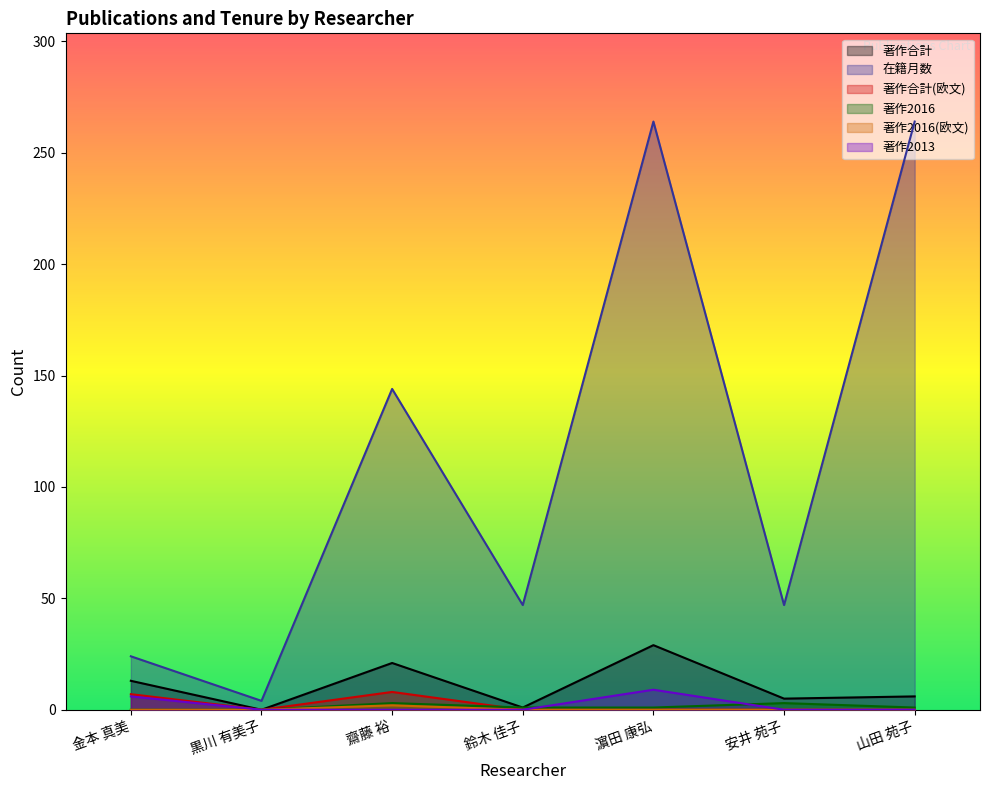

What are all the series names shown in the legend?

著作合計, 在籍月数, 著作合計(欧文), 著作2016, 著作2016(欧文), 著作2013